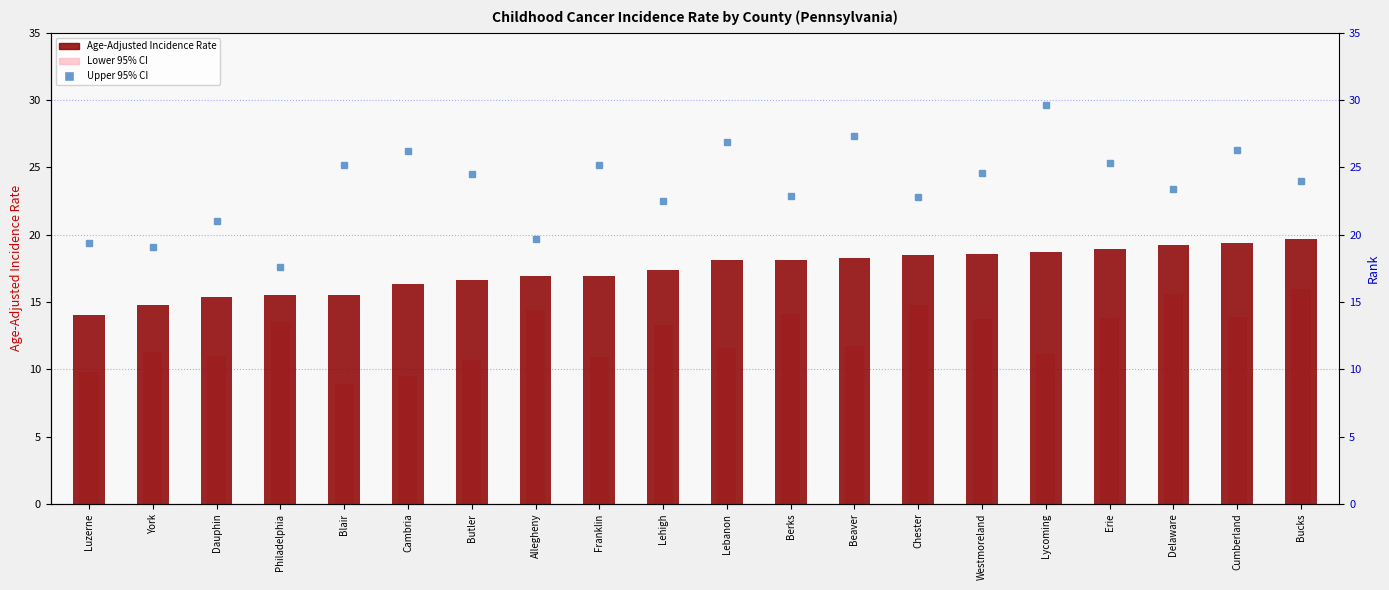

What is the approximate value at Westmoreland?

18.6